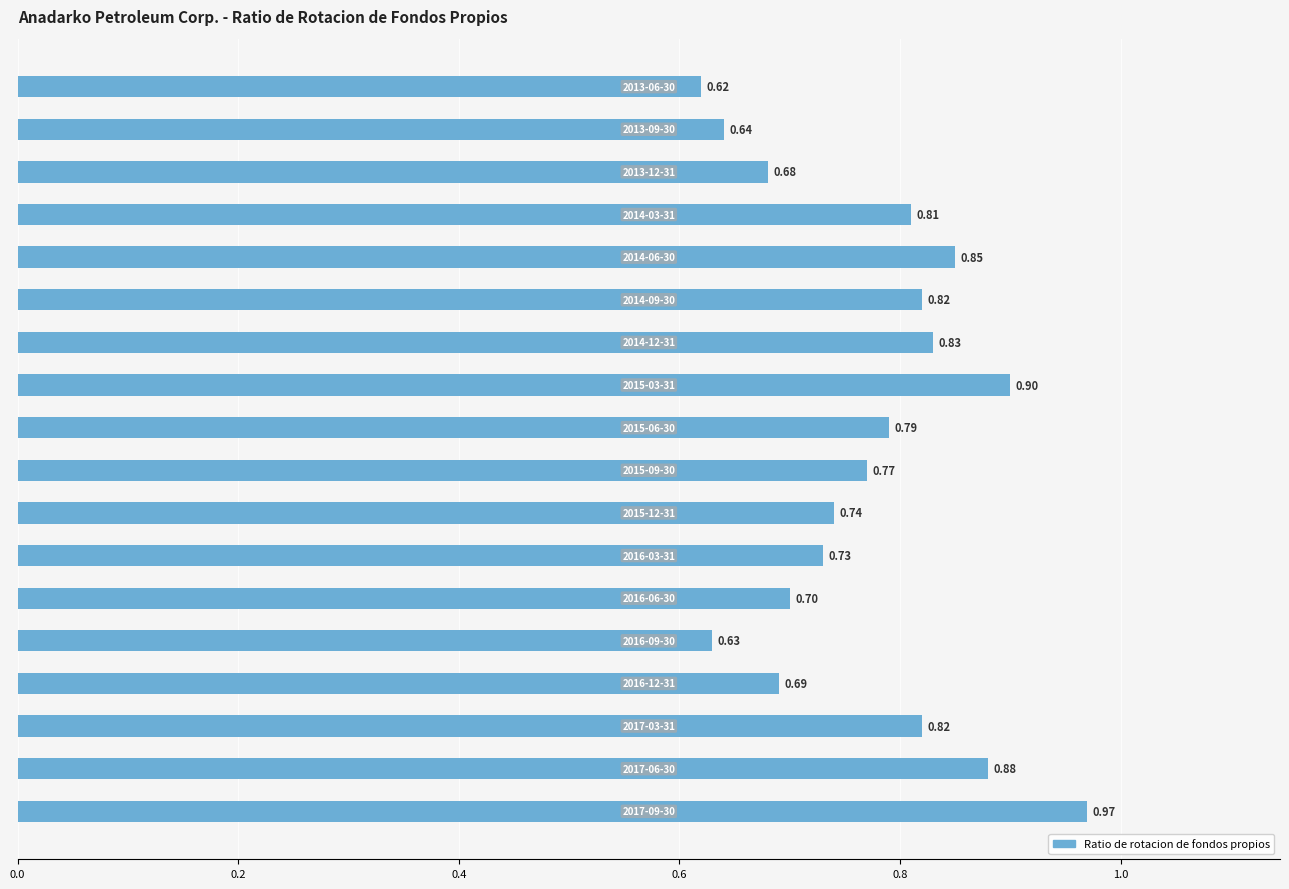

What is the sum of all values?

13.9